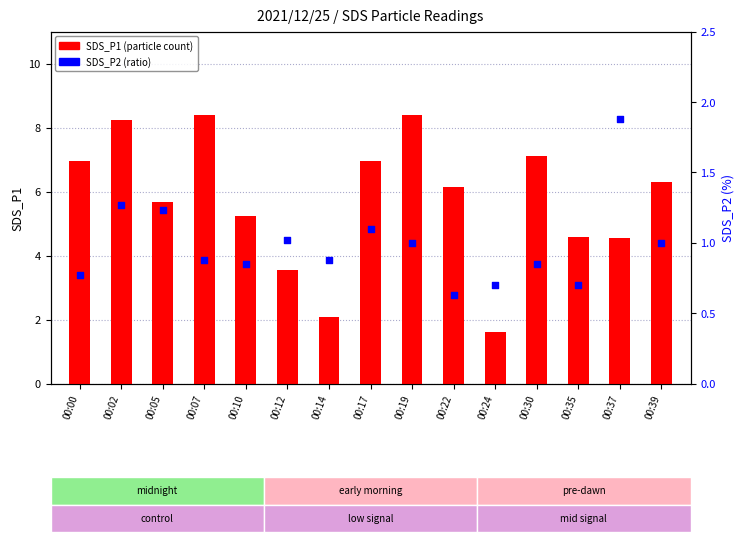

What is the total value across all series at 00:00?

7.7